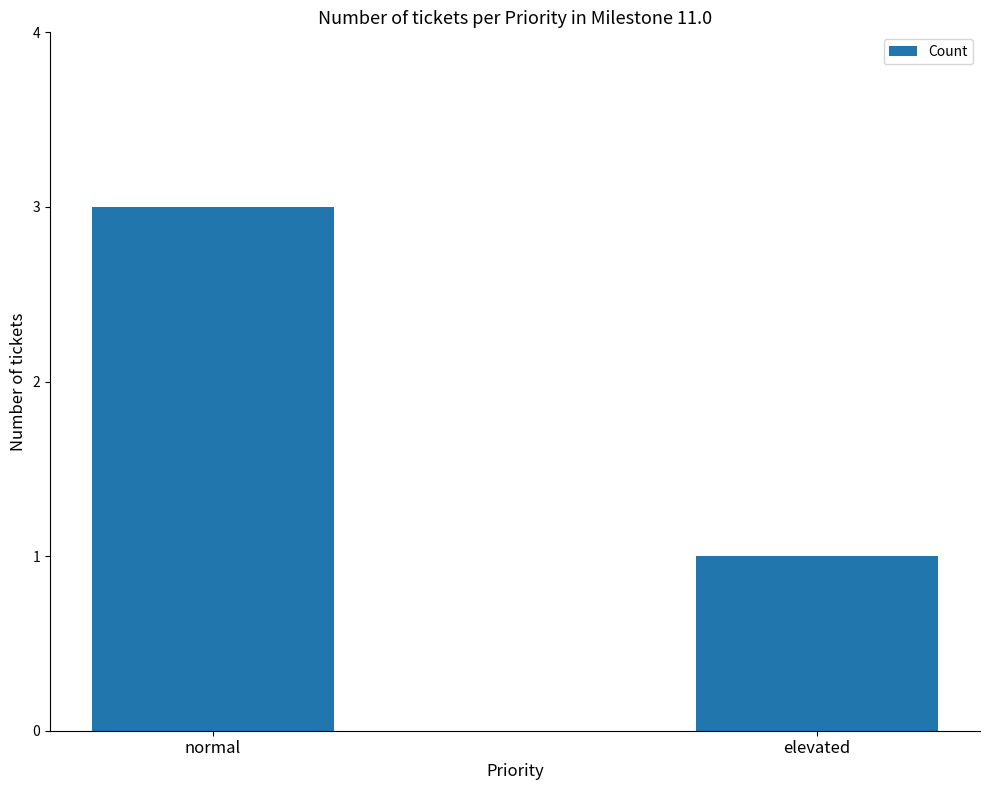

What is the greatest value displayed?

3